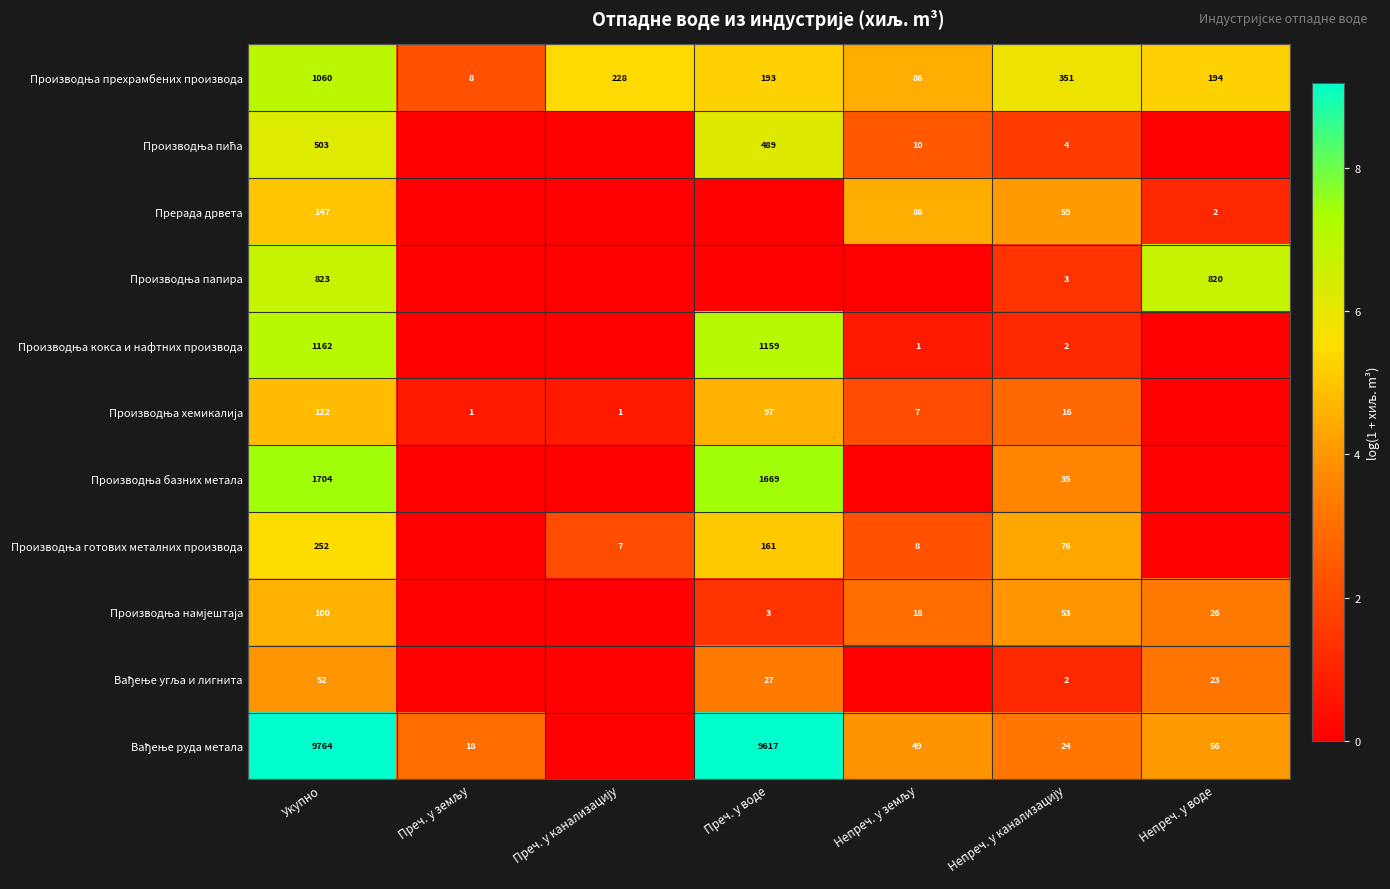

The Прерада дрвета series shows 216 at Укупно. True or false?

False